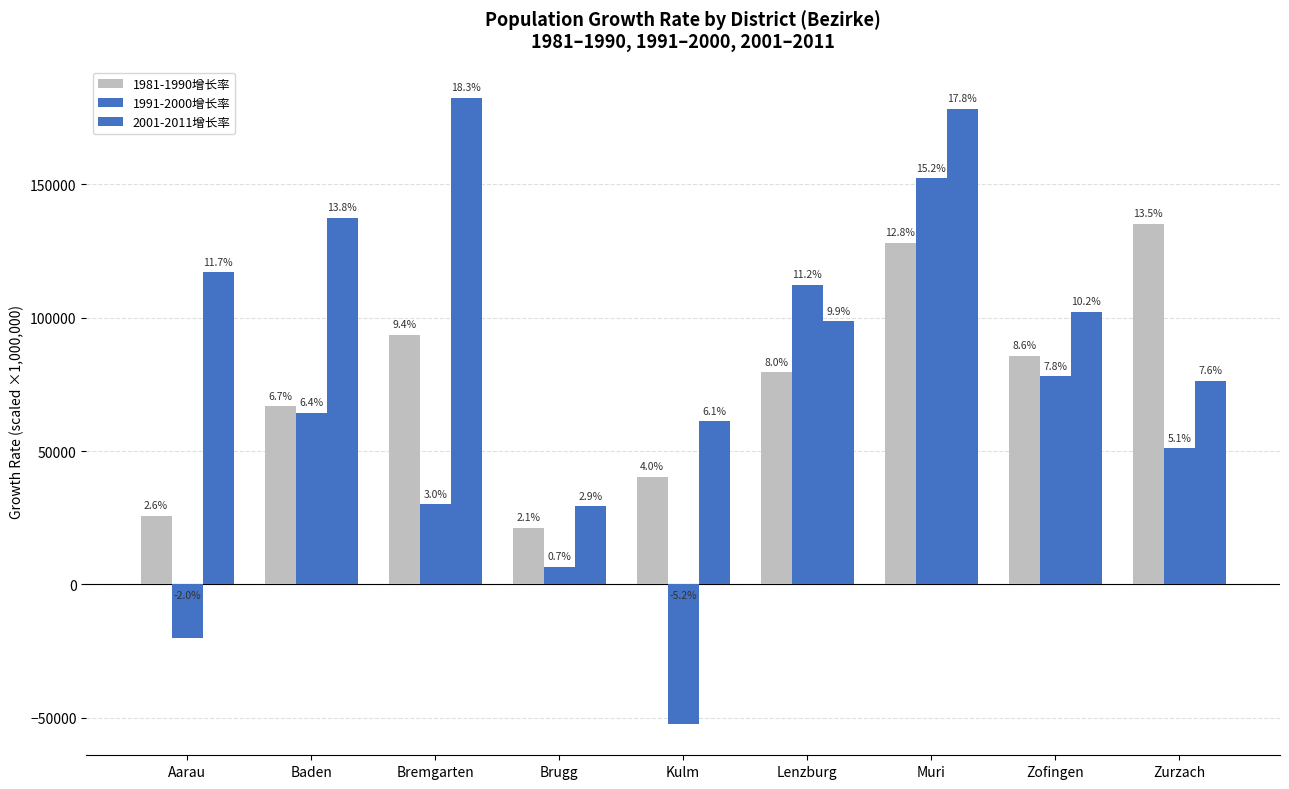

Rank the series at Brugg from lowest to highest value.

1991-2000增长率, 1981-1990增长率, 2001-2011增长率